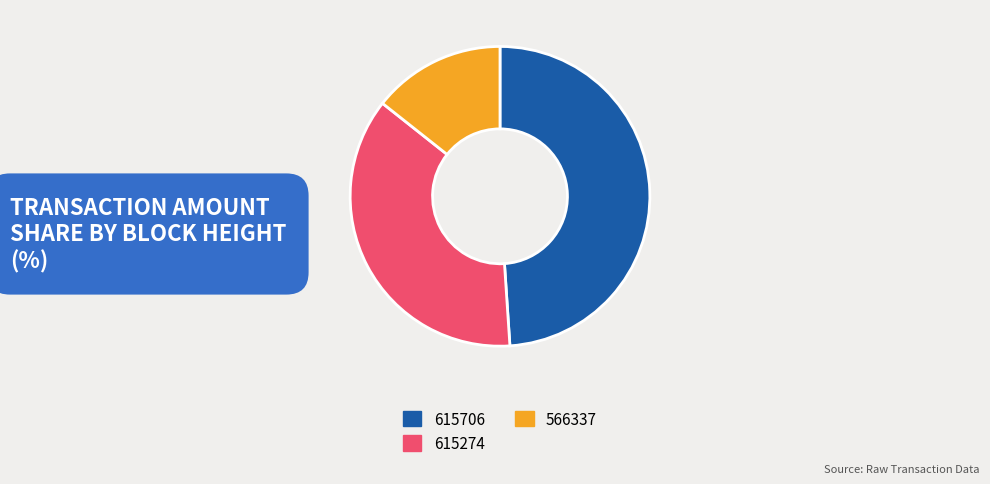

What is the smallest slice in the pie chart?

566337